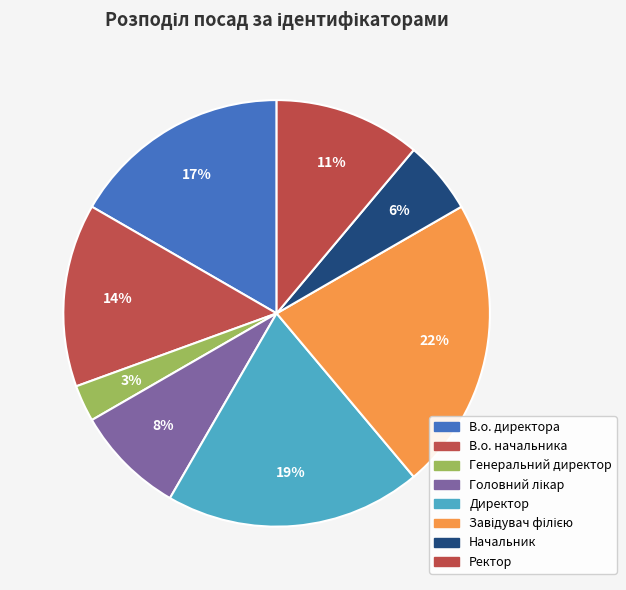

Do Генеральний директор and В.о. директора together represent more than half of the pie?

No